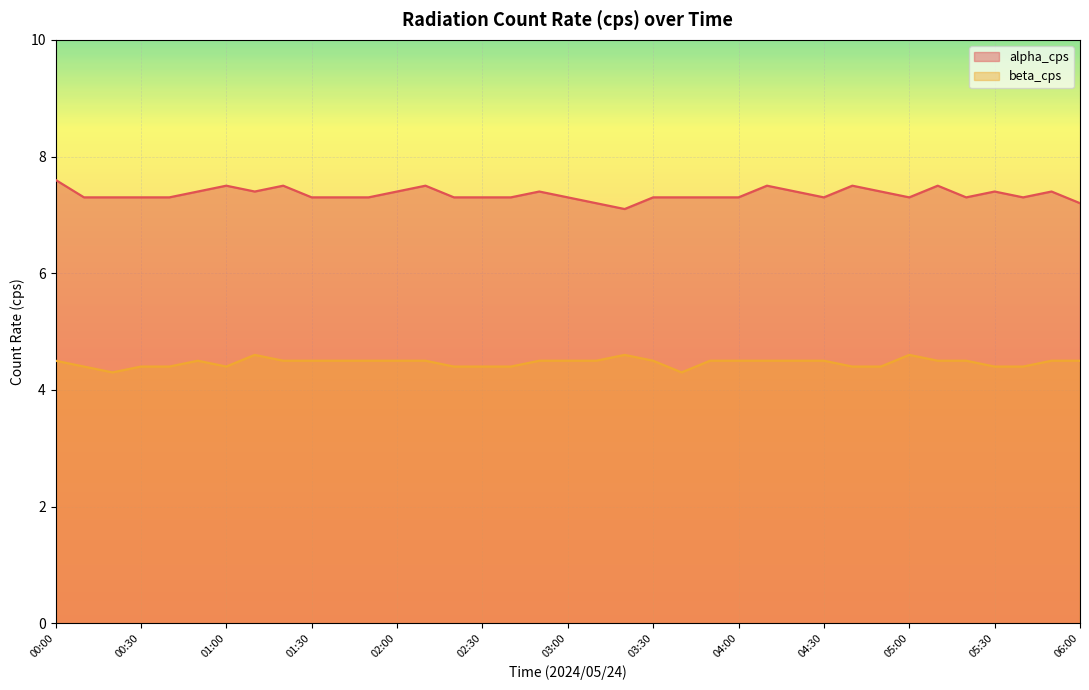

How many data points does each series have?

37